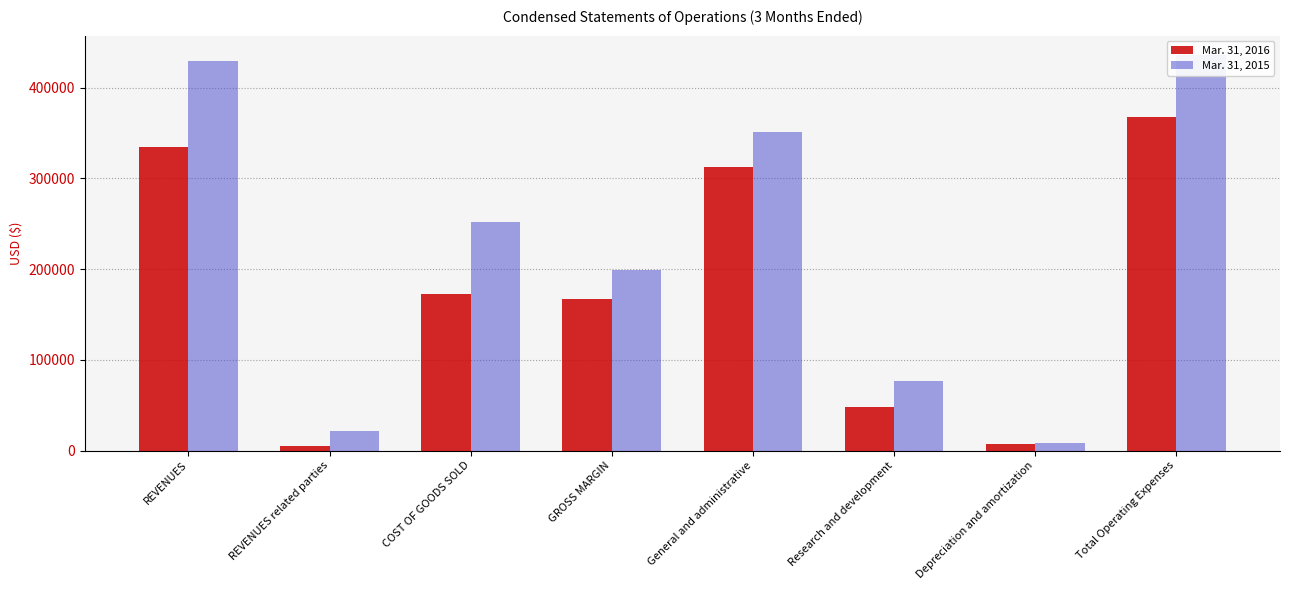

Read the Mar. 31, 2015 value at REVENUES.

428808